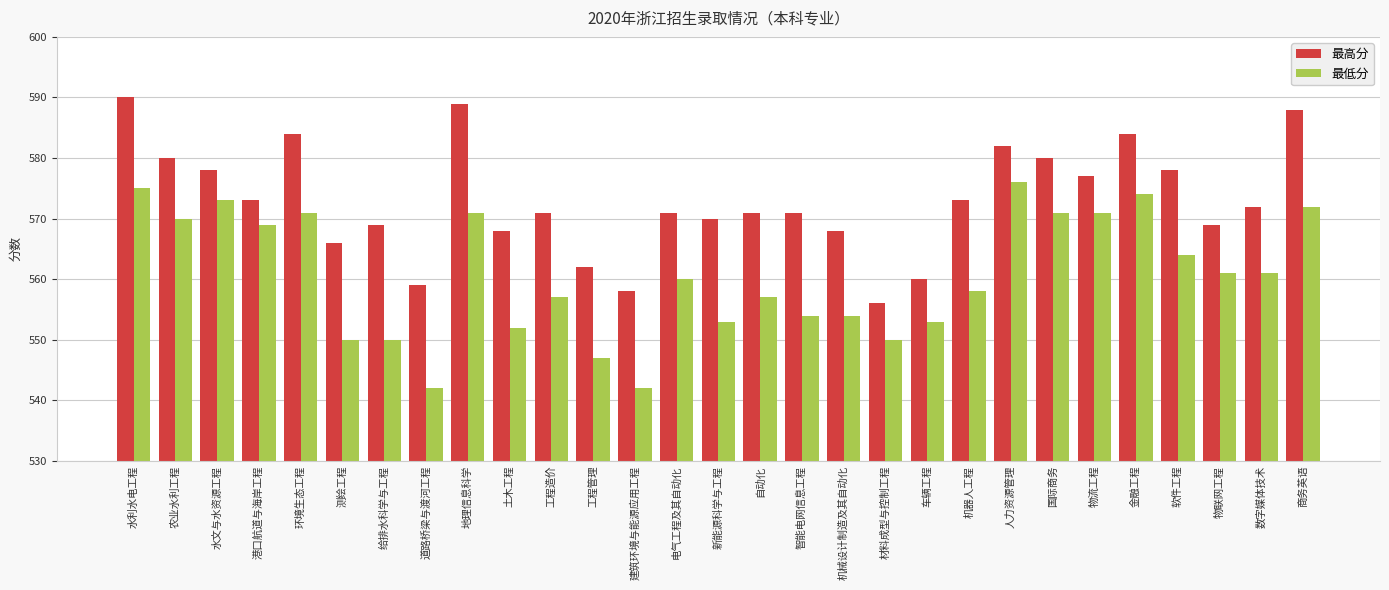

At how many categories does at least one series exceed 545?

29